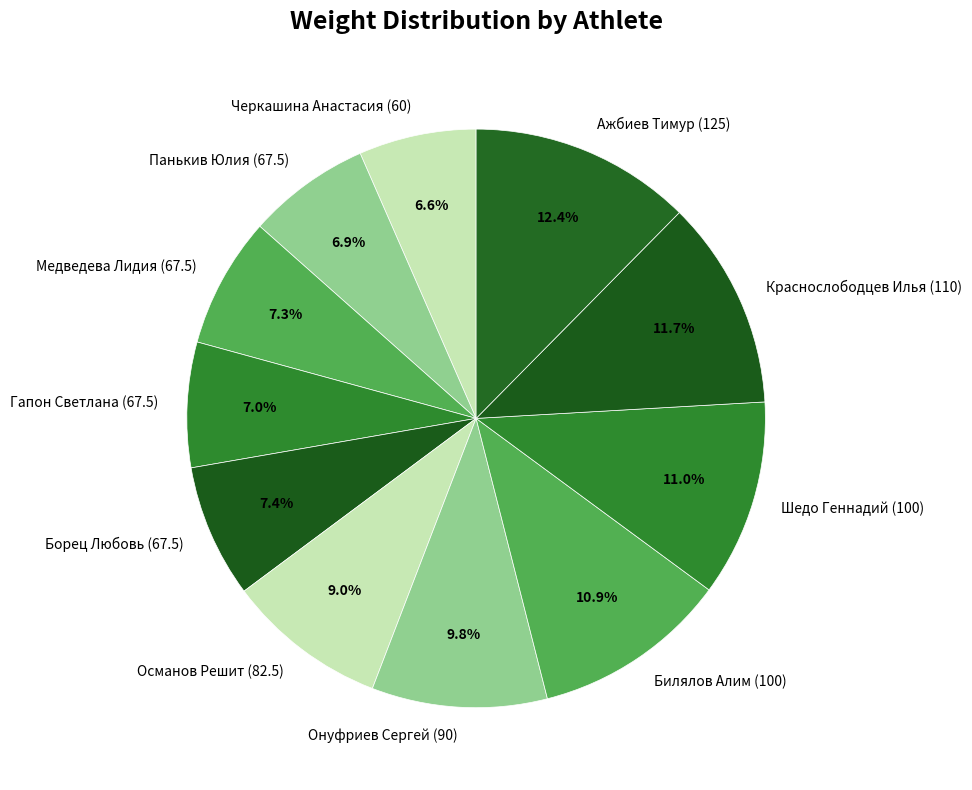

Does Онуфриев Сергей (90) represent more than half of the total?

No